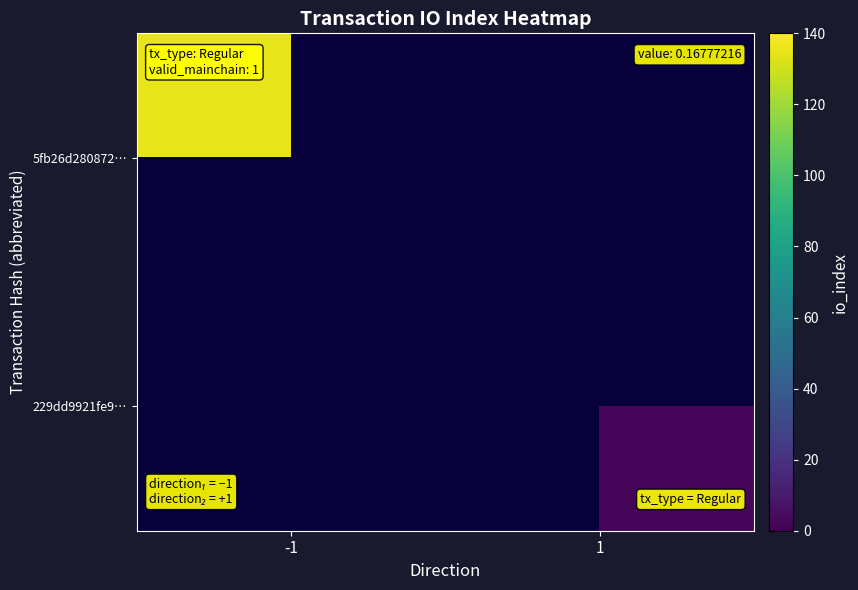

How many distinct data groups are displayed?

2